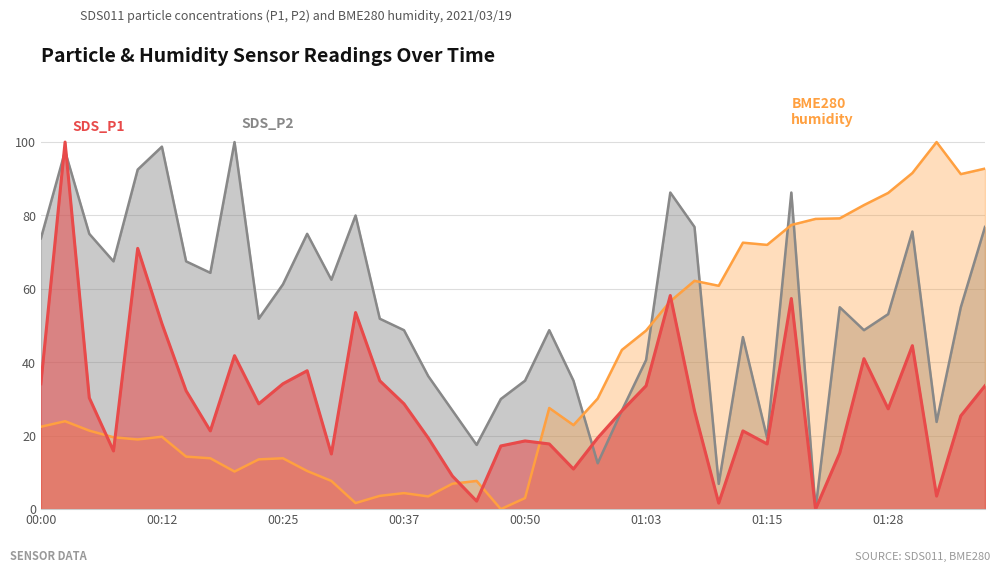

Reading right to left, list all the values displayed in this chart.

SDS_P1: 01:38=33.6	01:35=25.4	01:33=3.6	01:30=44.5	01:28=27.3	01:25=41.0	01:23=15.3	01:20=0.0	01:18=57.4	01:15=17.8	01:13=21.3	01:10=1.6	01:08=26.8	01:05=58.2	01:03=33.6	01:00=26.8	00:58=19.4	00:55=10.9	00:53=17.8	00:50=18.6	00:47=17.2	00:45=2.2	00:42=9.0	00:40=19.4	00:37=28.7	00:35=35.0	00:32=53.6	00:30=15.0	00:27=37.7	00:25=34.2	00:23=28.7	00:20=41.8	00:18=21.3	00:15=32.2	00:12=50.5	00:10=71.0	00:07=15.8	00:05=30.3	00:02=100.0	00:00=34.2
SDS_P2: 01:38=76.9	01:35=55.0	01:33=23.7	01:30=75.6	01:28=53.1	01:25=48.7	01:23=55.0	01:20=0.0	01:18=86.2	01:15=19.4	01:13=46.9	01:10=6.9	01:08=76.9	01:05=86.2	01:03=40.6	01:00=26.9	00:58=12.5	00:55=35.0	00:53=48.7	00:50=35.0	00:47=30.0	00:45=17.5	00:42=26.9	00:40=36.3	00:37=48.7	00:35=51.9	00:32=80.0	00:30=62.5	00:27=75.0	00:25=61.2	00:23=51.9	00:20=100.0	00:18=64.4	00:15=67.5	00:12=98.8	00:10=92.5	00:07=67.5	00:05=75.0	00:02=97.5	00:00=73.8
BME280_humidity: 01:38=92.8	01:35=91.3	01:33=100.0	01:30=91.6	01:28=86.1	01:25=82.8	01:23=79.2	01:20=79.1	01:18=77.4	01:15=72.0	01:13=72.6	01:10=60.8	01:08=62.2	01:05=56.6	01:03=48.6	01:00=43.4	00:58=30.1	00:55=22.9	00:53=27.6	00:50=3.0	00:47=0.0	00:45=7.7	00:42=6.9	00:40=3.5	00:37=4.4	00:35=3.6	00:32=1.7	00:30=7.7	00:27=10.4	00:25=13.9	00:23=13.6	00:20=10.2	00:18=13.9	00:15=14.3	00:12=19.7	00:10=19.0	00:07=19.6	00:05=21.4	00:02=23.9	00:00=22.4